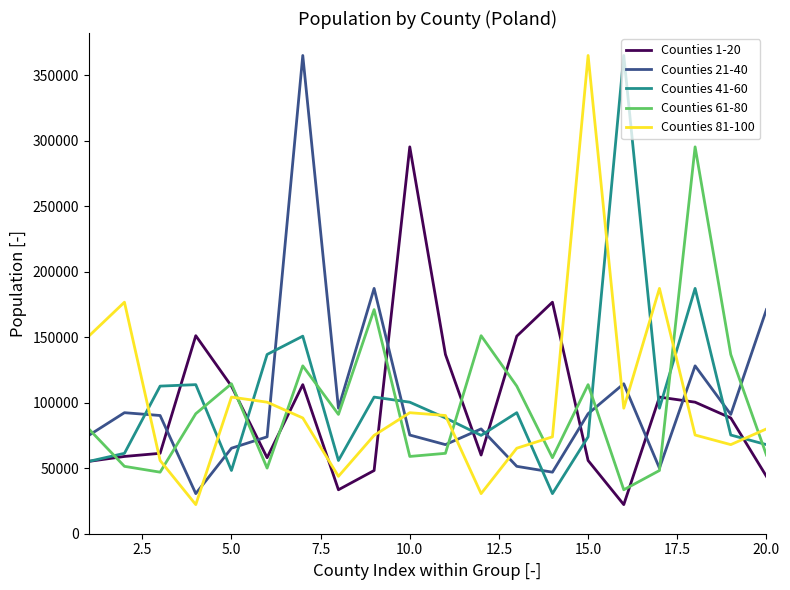

How many values in the Counties 81-100 series are below 88343?

10